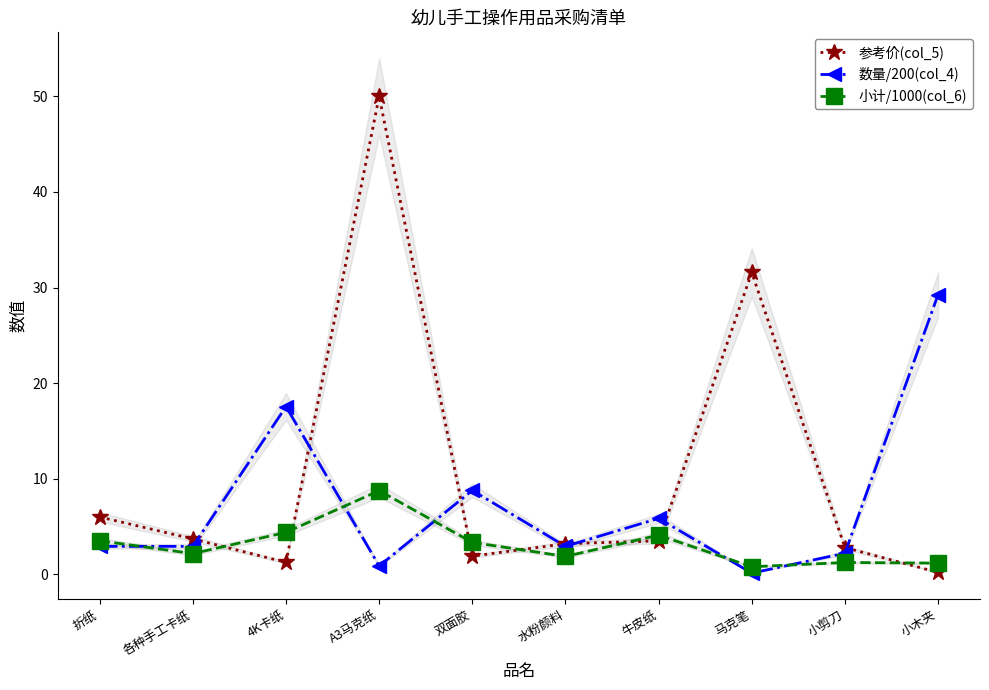

Read the 小计/1000(col_6) value at 各种手工卡纸.

2.2